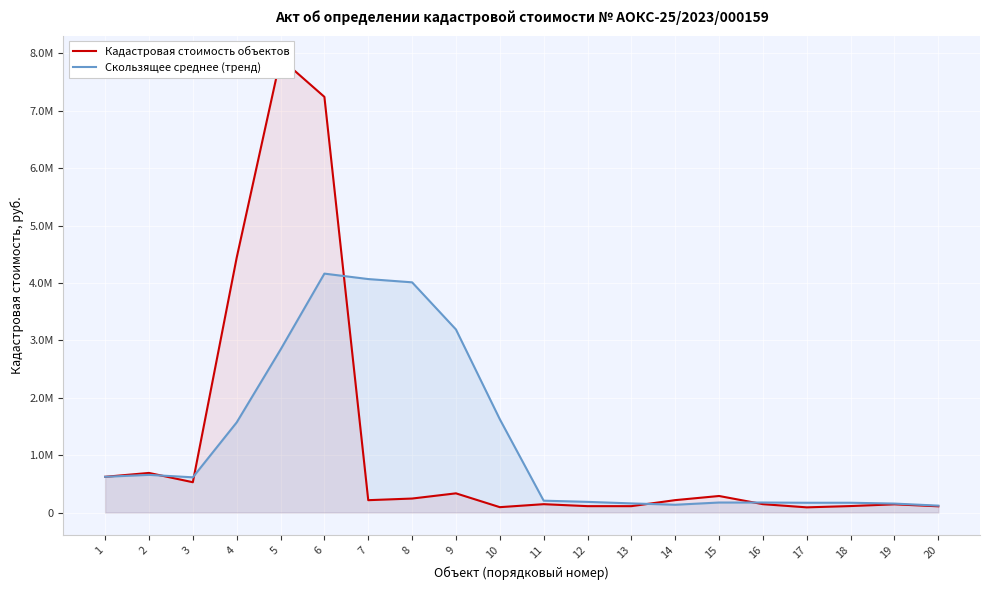

Where do Скользящее среднее (тренд) and Кадастровая стоимость объектов first cross each other?

2 and 3